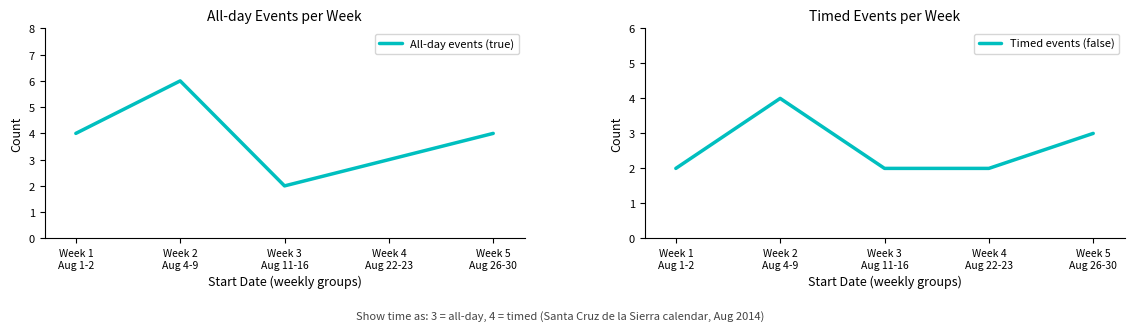

What are all the series names shown in the legend?

All-day events (true), Timed events (false)